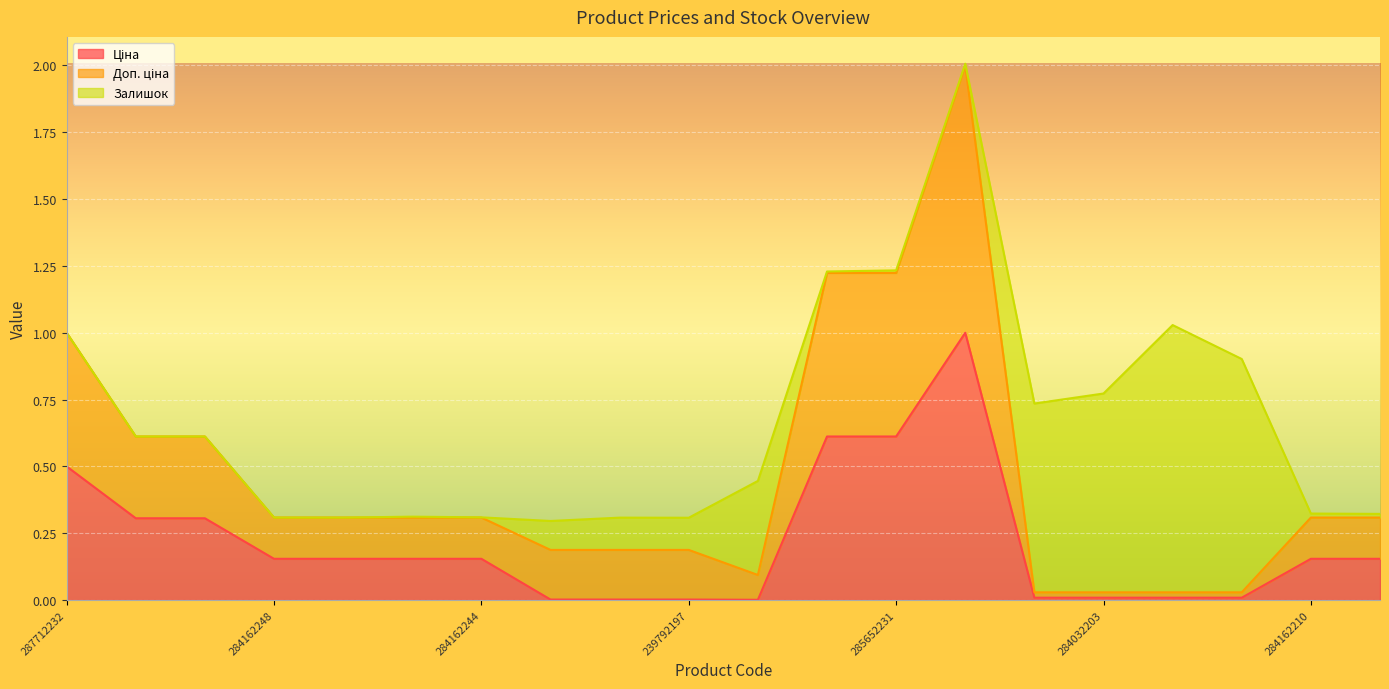

Does the chart display data point markers on the line(s)?

No